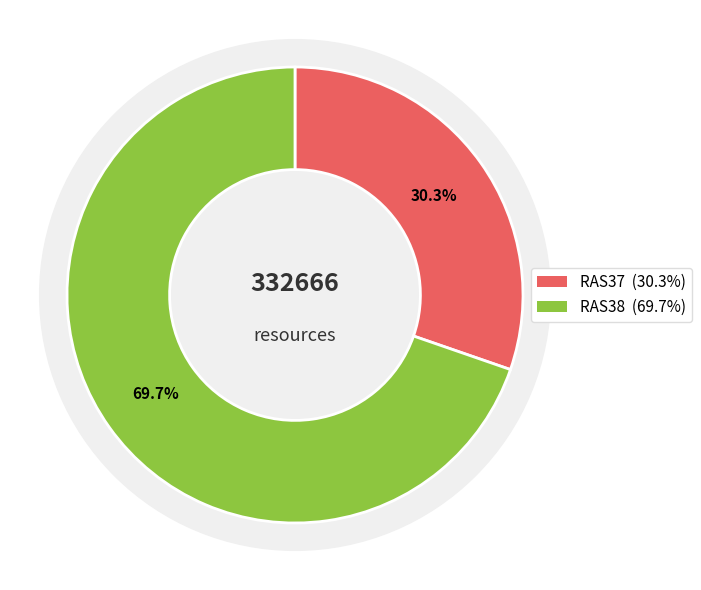

What portion of the pie excludes RAS38?

30.3%